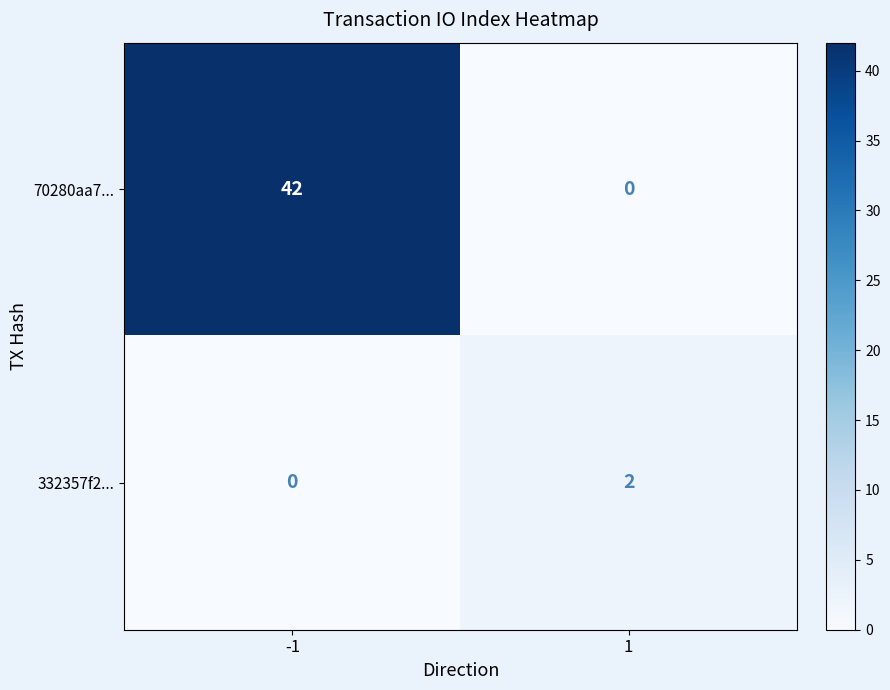

Which series has the widest spread of values?

70280aa7...